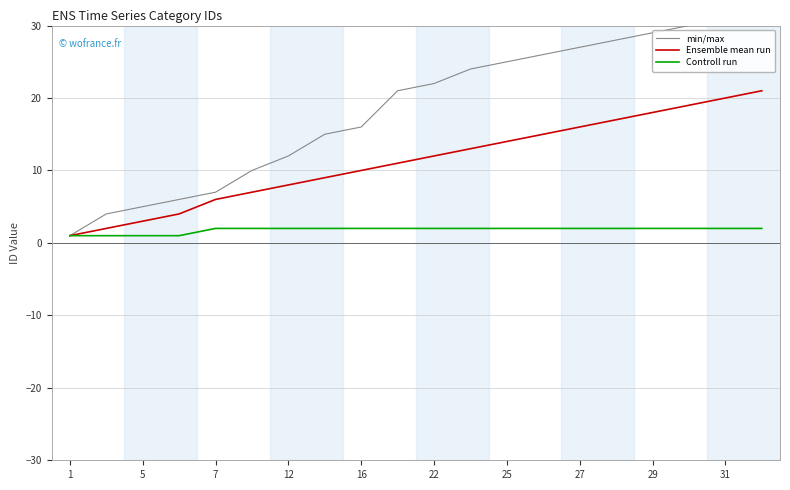

Is it true that Controll run equals 1 at 5?

True